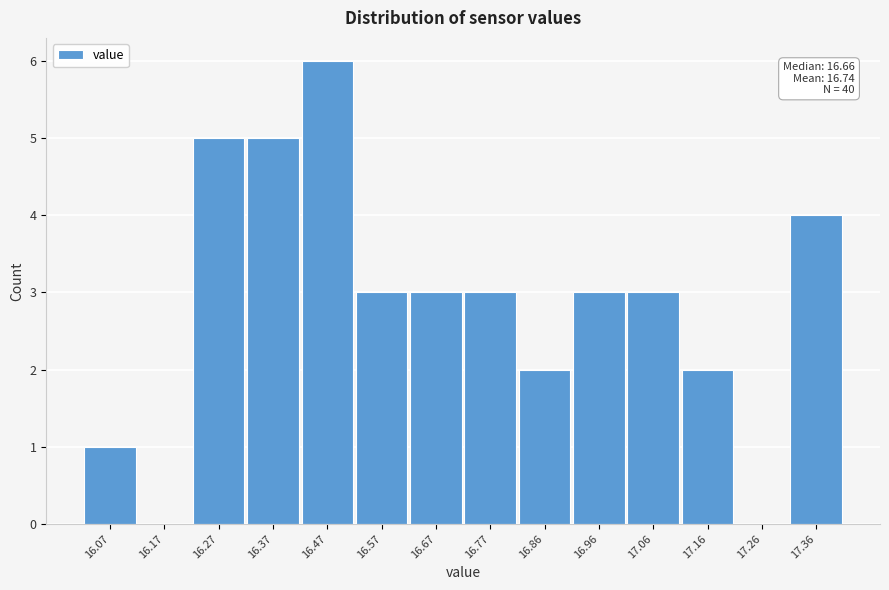

Reading left to right, extract all data points from this chart.

16.07=1	16.17=0	16.27=5	16.37=5	16.47=6	16.57=3	16.67=3	16.77=3	16.86=2	16.96=3	17.06=3	17.16=2	17.26=0	17.36=4